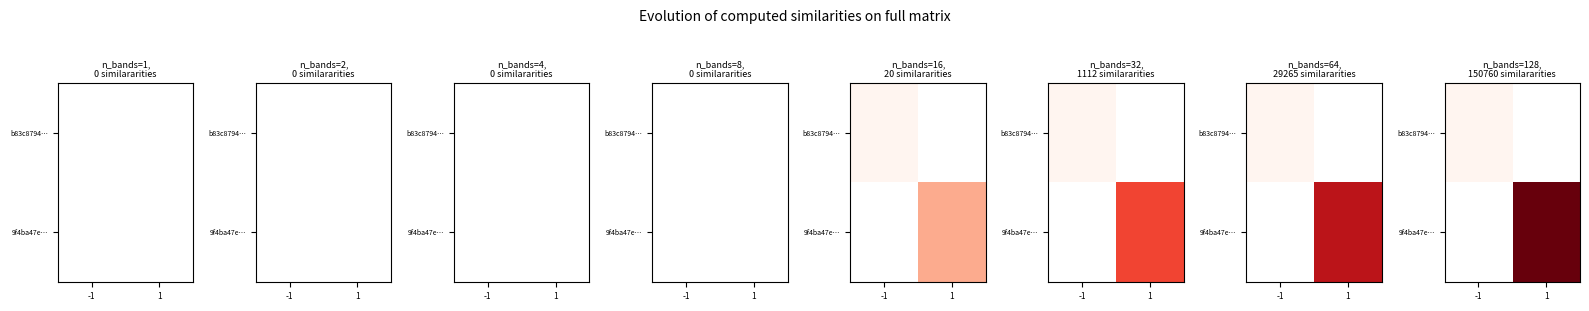

What is the maximum value shown in the chart?

2.0